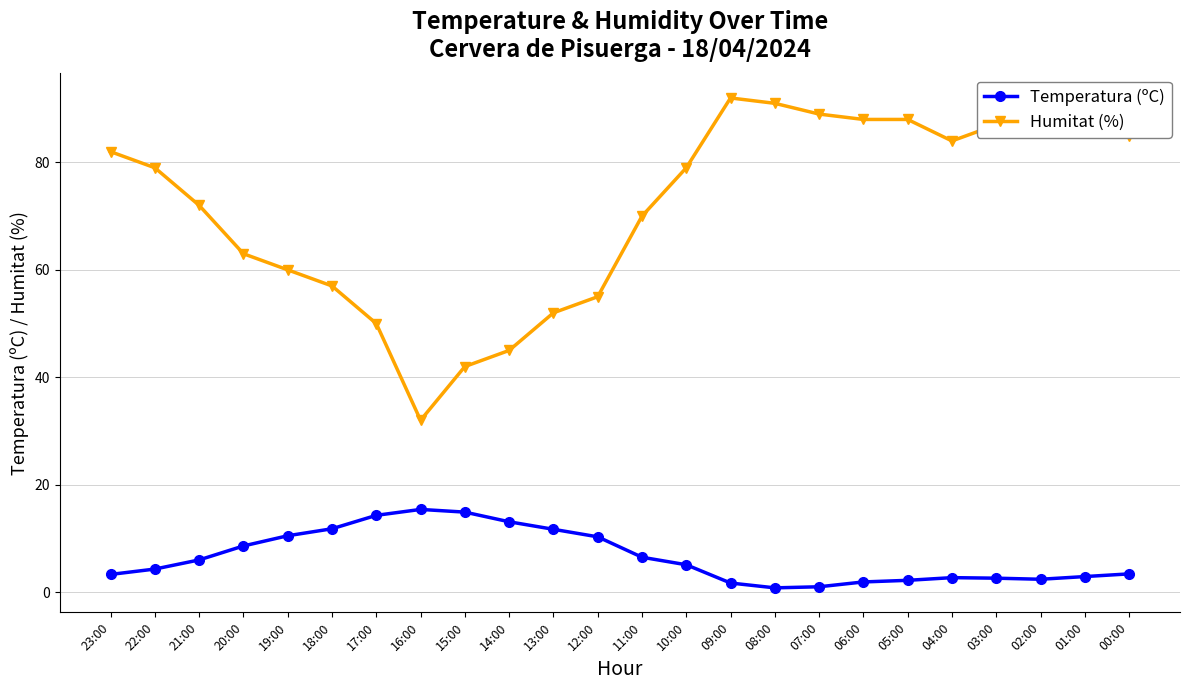

Which series has the largest total across all categories?

Humitat (%)